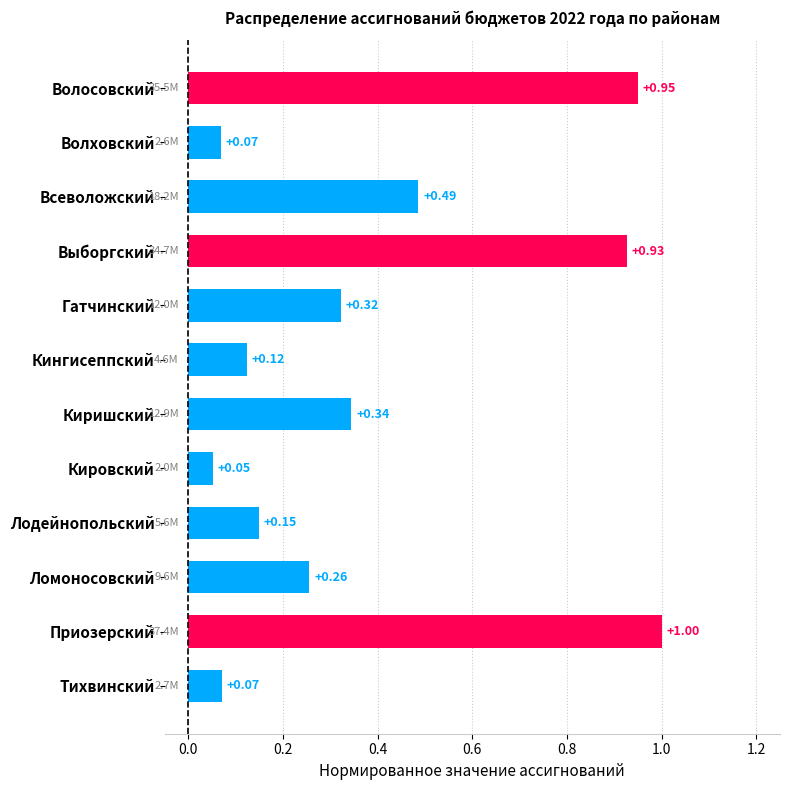

What is the label of the 5th bar from the top?

Гатчинский